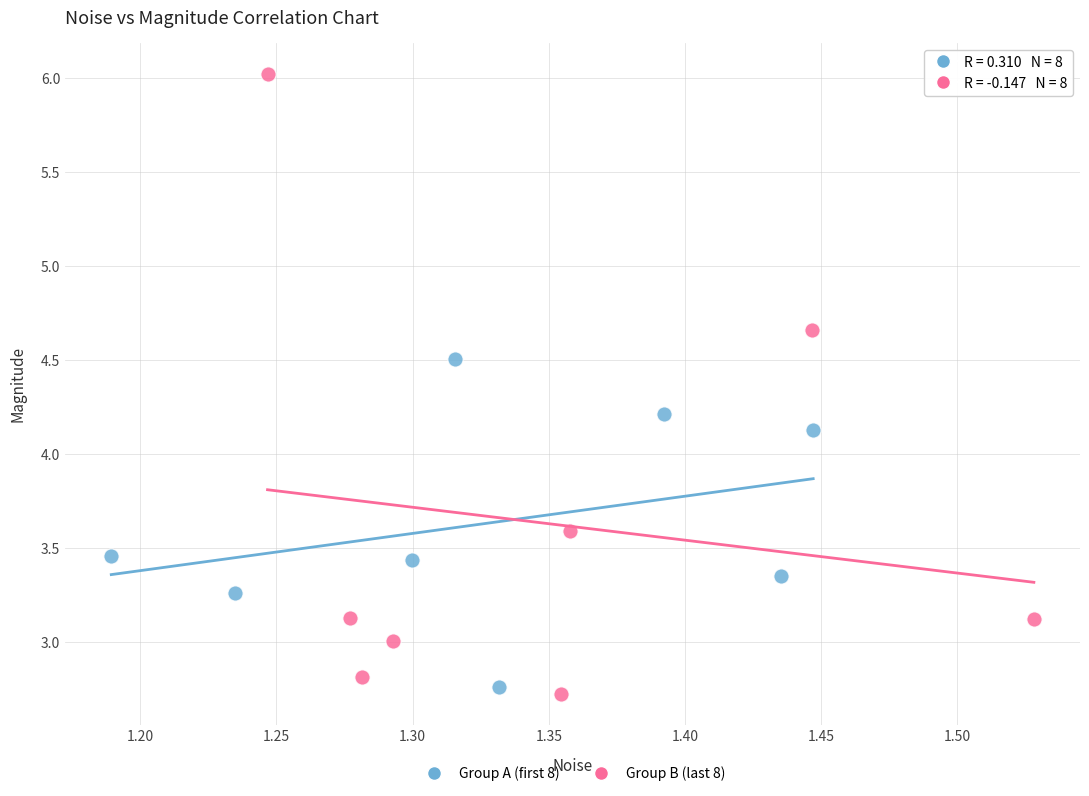

Which series has the largest Y range (max minus min)?

Group B (last 8)